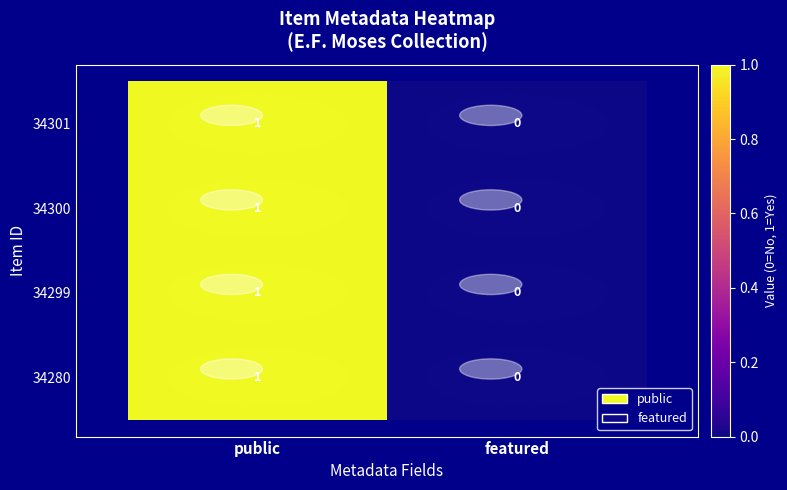

At which category is the sum across all series the highest?

public